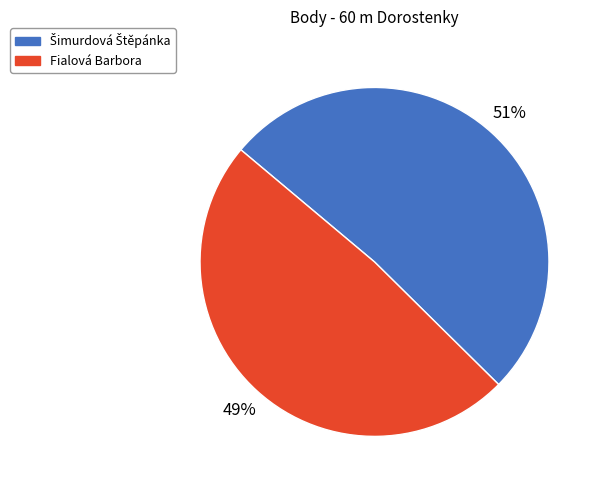

To the nearest percent, what is the average slice percentage?

50%